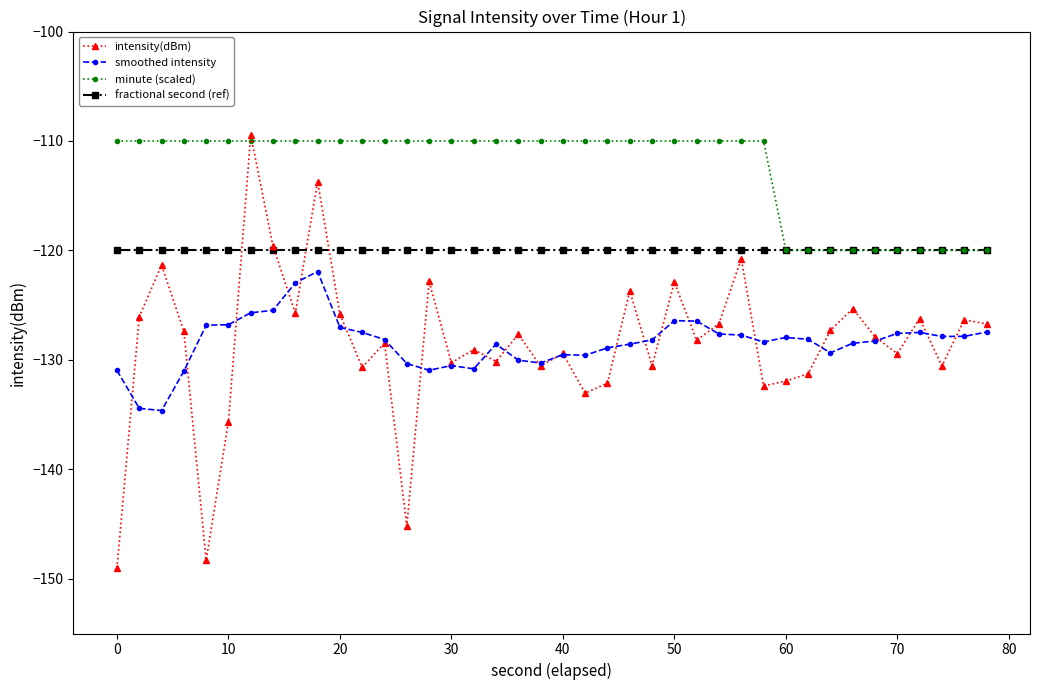

What is the lowest value of the minute (scaled) series?

-120.0